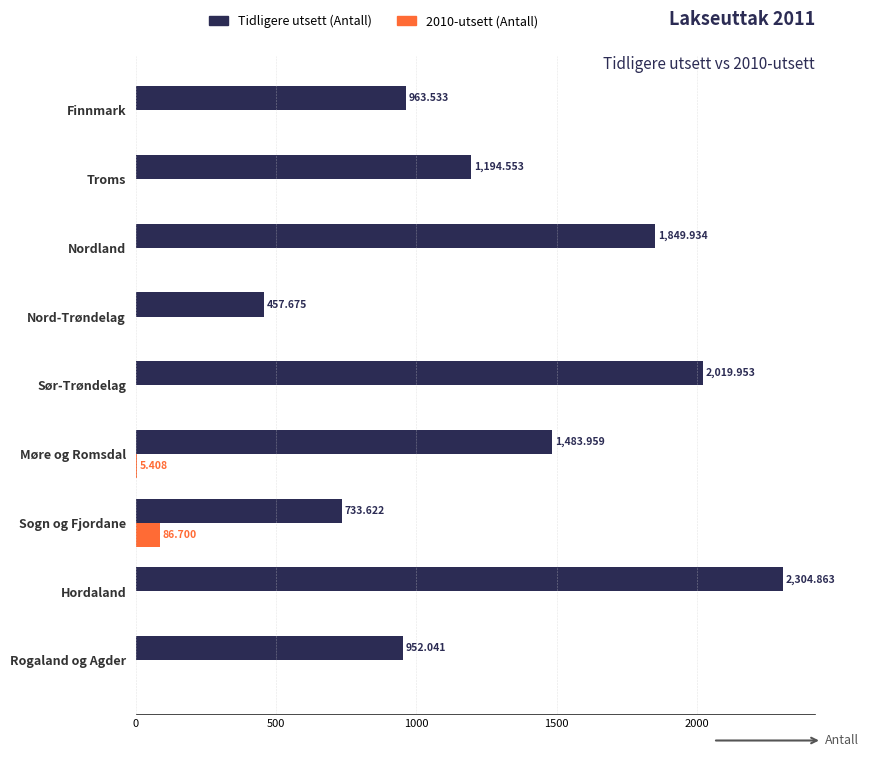

At which category is the sum across all series the highest?

Hordaland